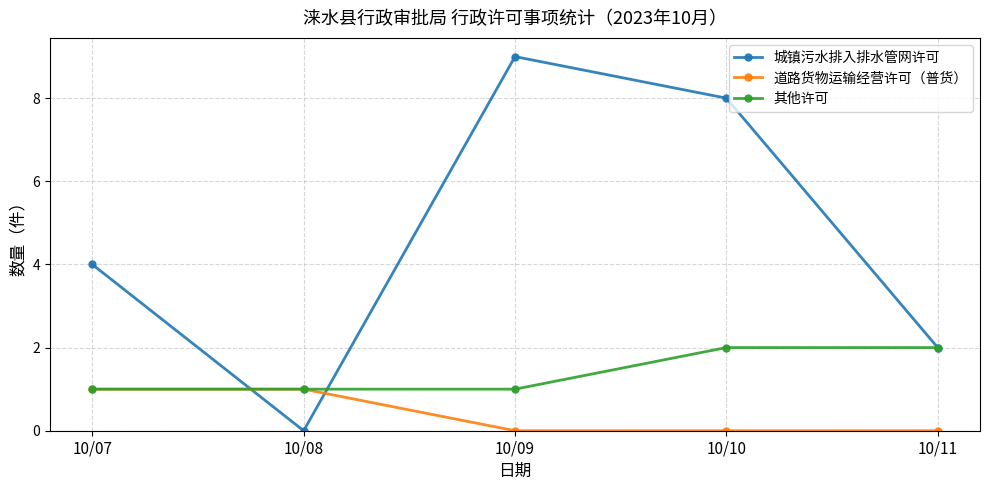

How many lines are shown in the chart?

3